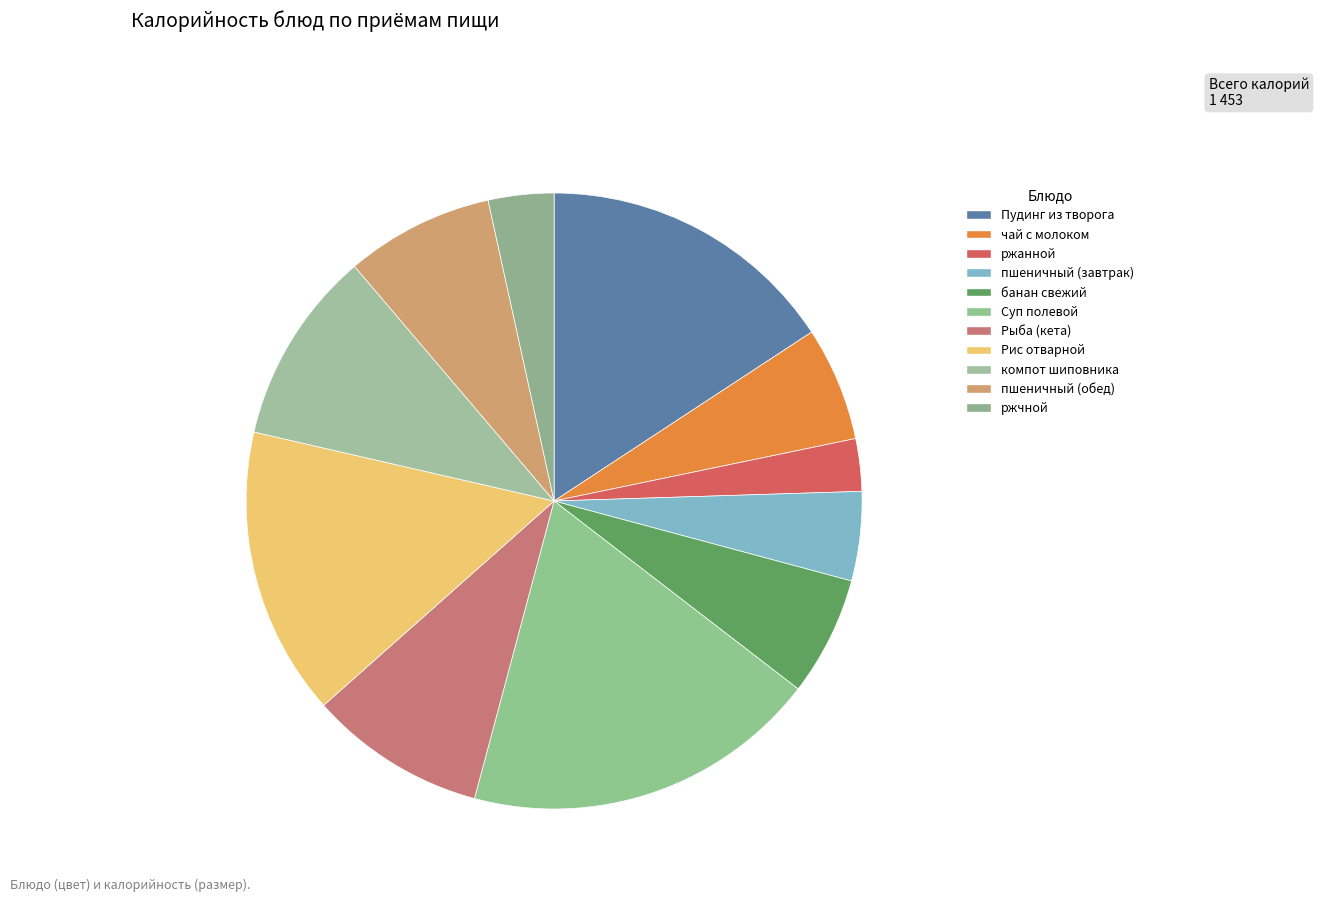

Is there a majority slice in this chart?

No